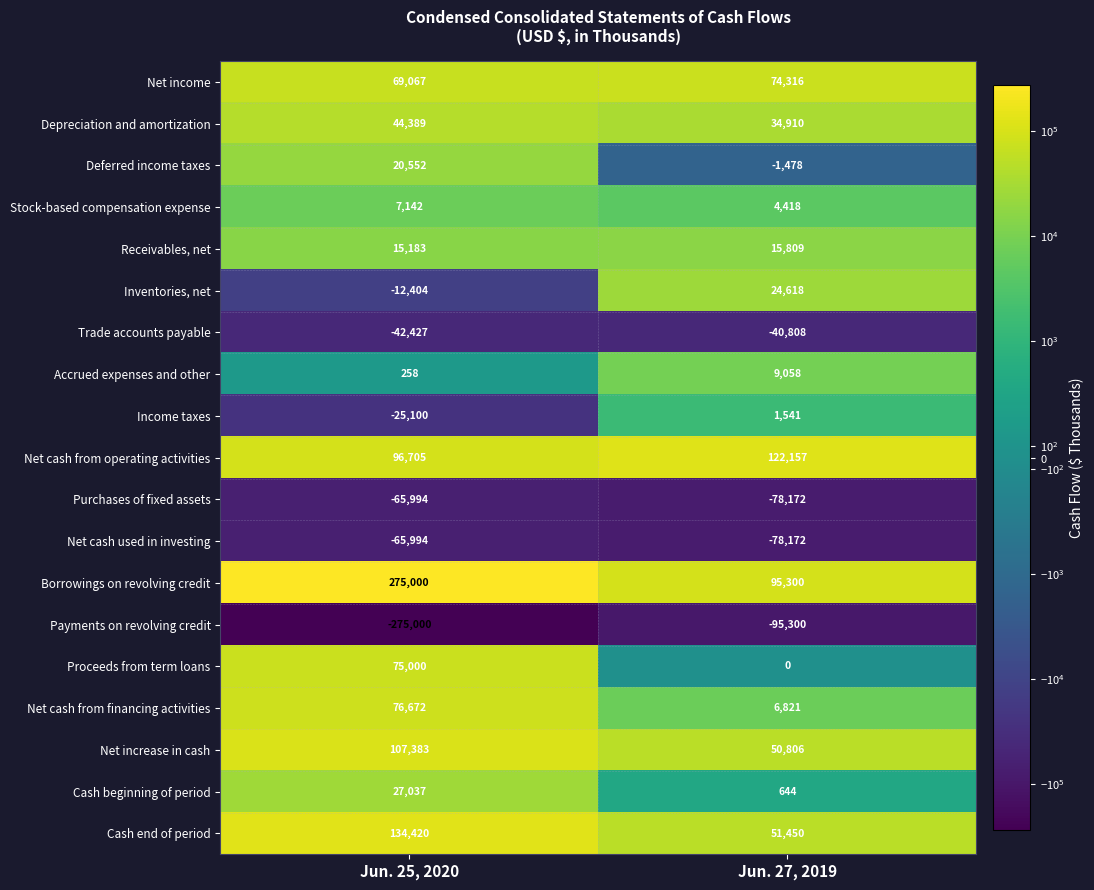

Rank the categories by Inventories, net value from highest to lowest.

Jun. 27, 2019, Jun. 25, 2020